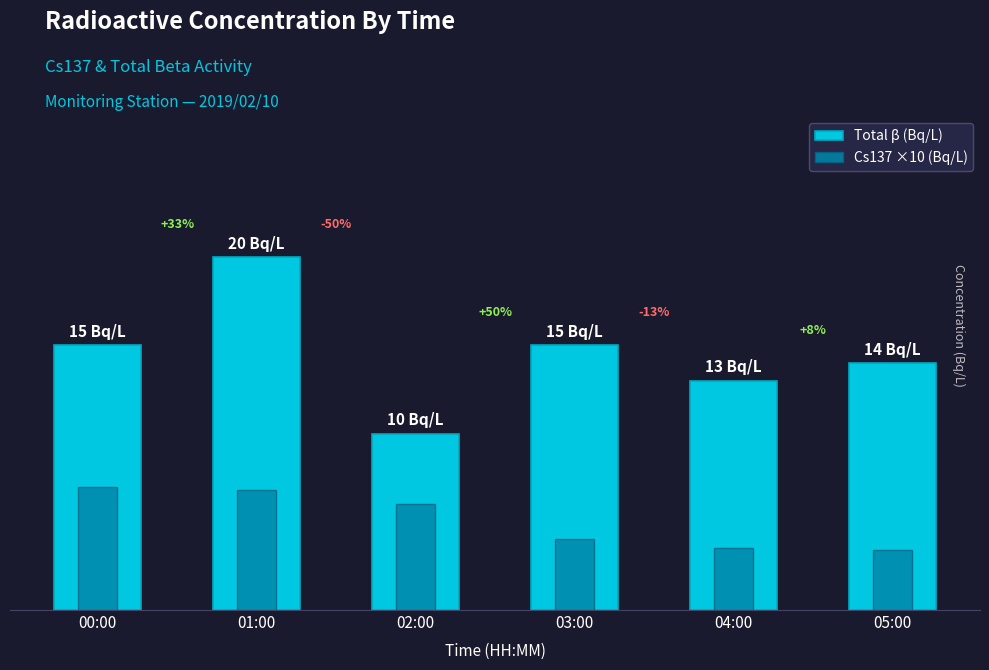

Which category has the lowest value in the Total β (Bq/L) series?

02:00